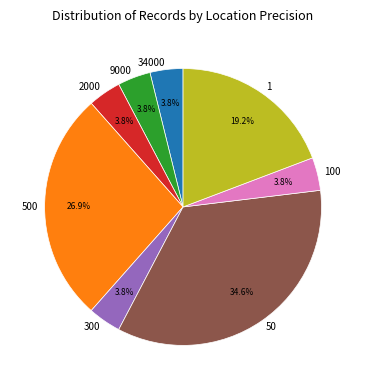

Which slice is the largest?

50